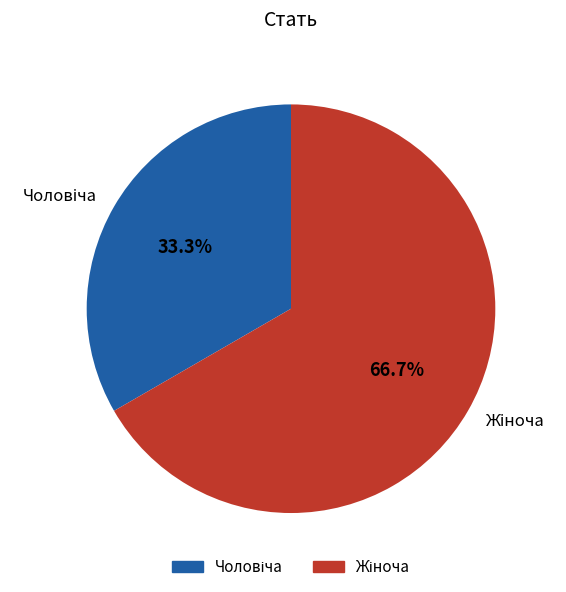

Is there a majority slice in this chart?

Yes